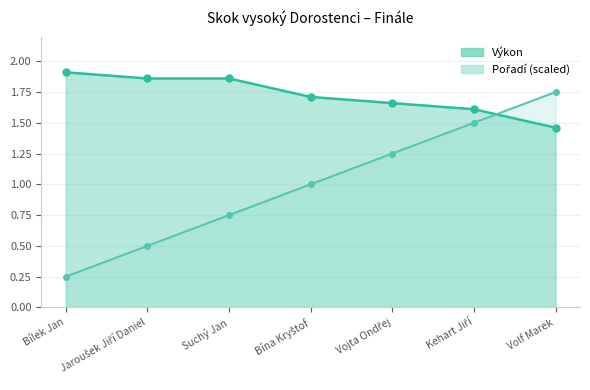

What is the sum of all Pořadí values?

7.0